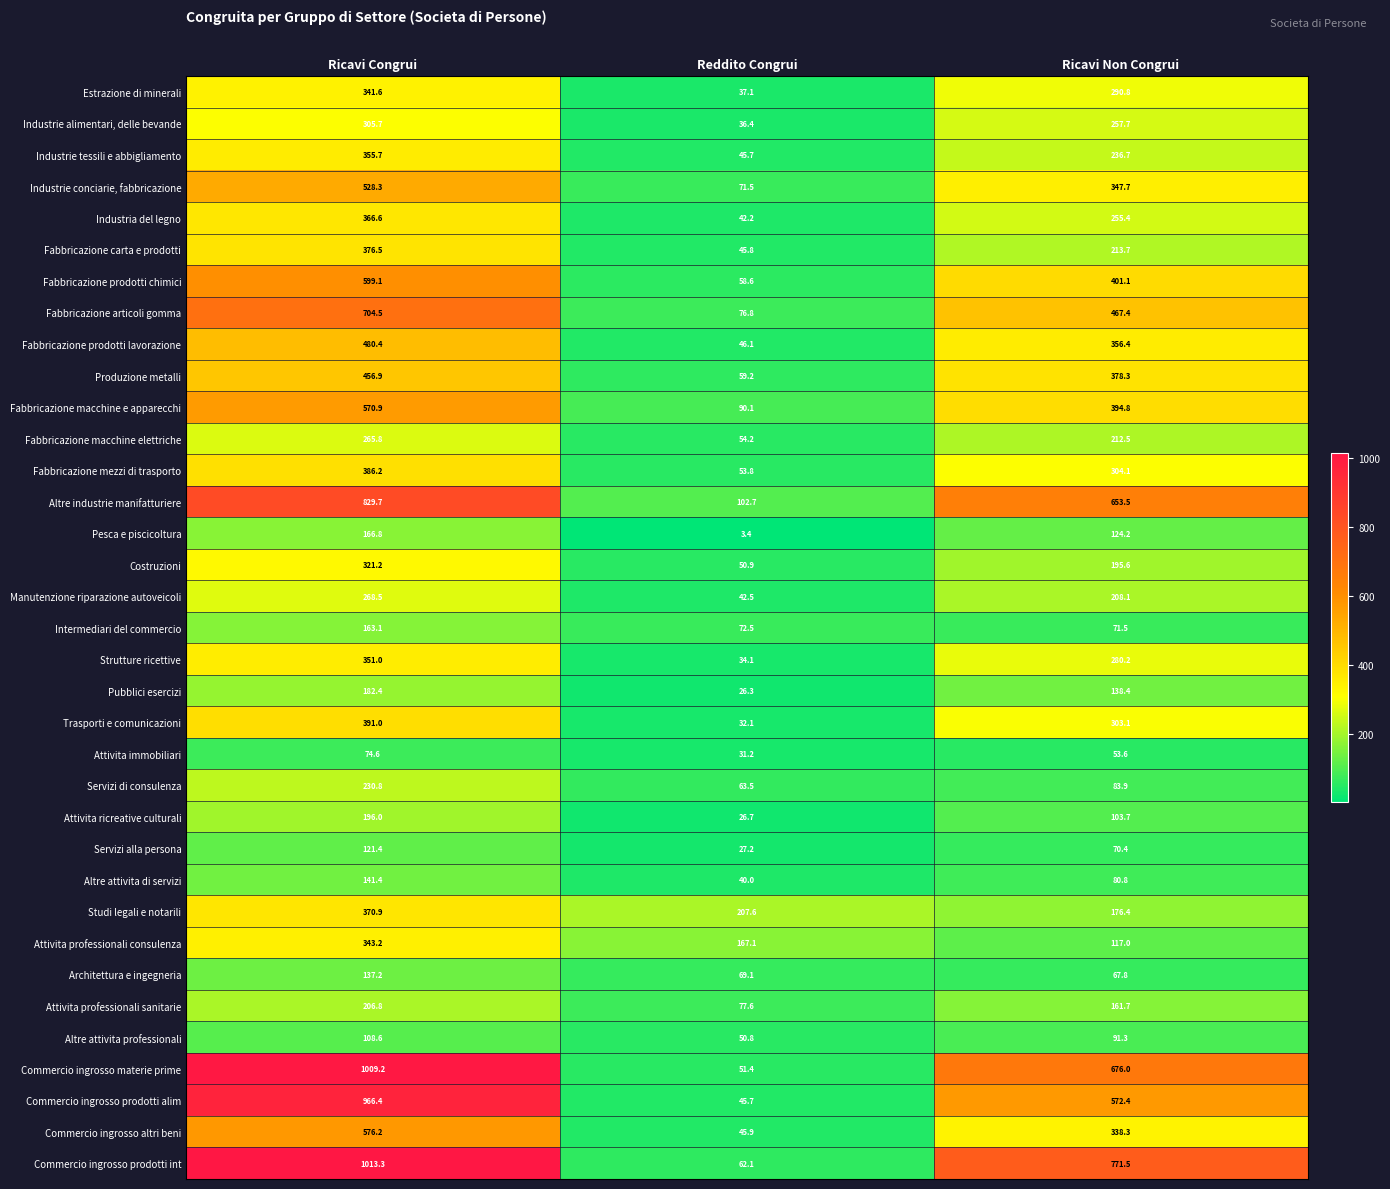

Is it true that Industrie conciarie, fabbricazione equals 184.5 at Ricavi Congrui?

False